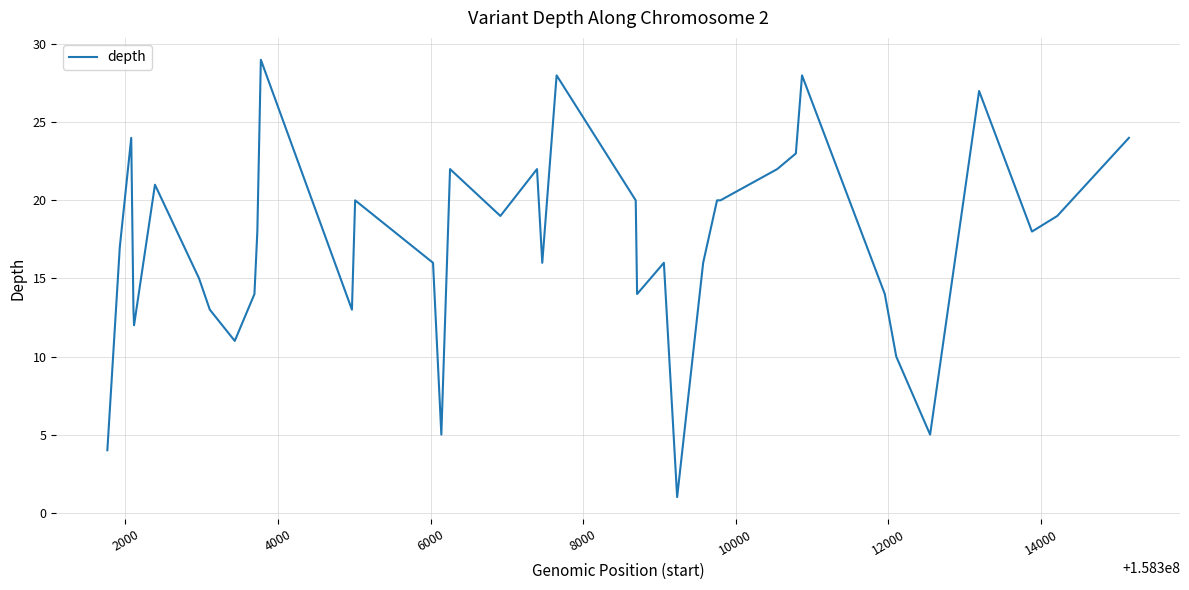

What is the difference between the maximum and minimum values?

28